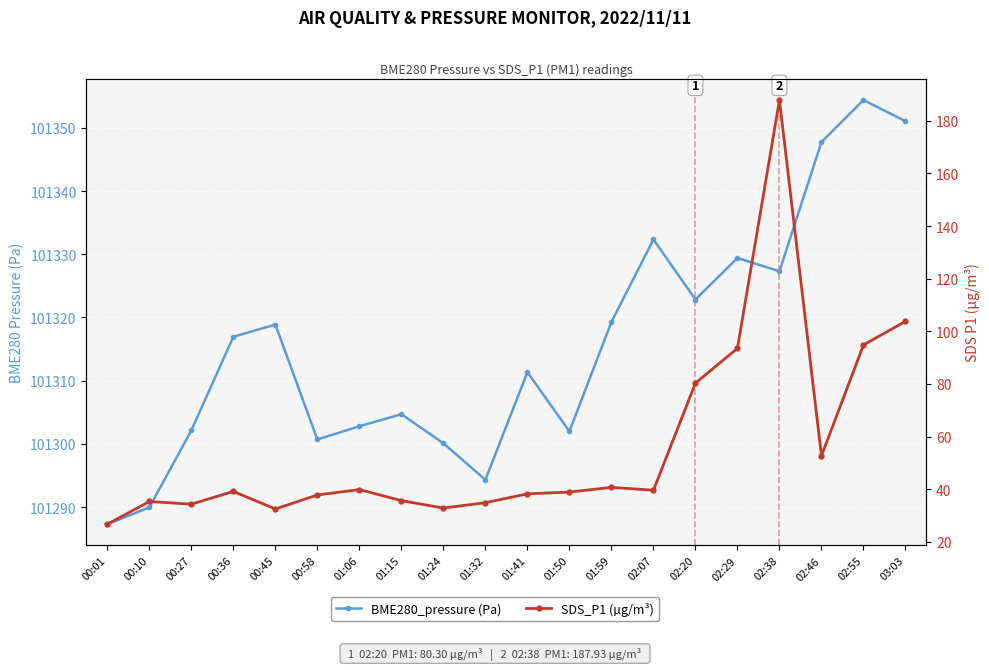

How many series are shown in this chart?

2